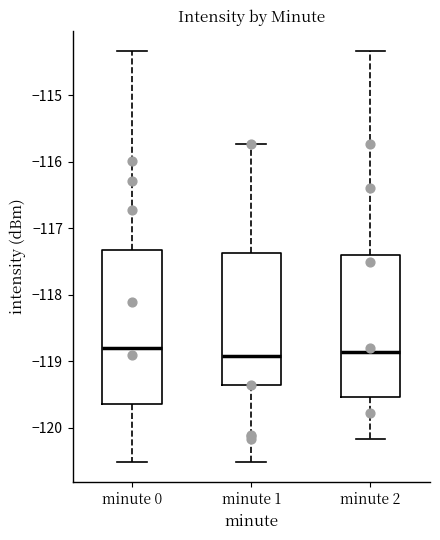

Reading left to right, transcribe this box plot: for each box, give where its median line is, the range the box spans, and where its two whiskers end, as read against the y-axis. The values are not printed on the chart, so give them approximately, as read against the axis.

minute 0: median -118.8, box -119.6 to -117.3, whiskers -120.5 to -114.3
minute 1: median -118.9, box -119.4 to -117.4, whiskers -120.5 to -115.7
minute 2: median -118.9, box -119.5 to -117.4, whiskers -120.2 to -114.3